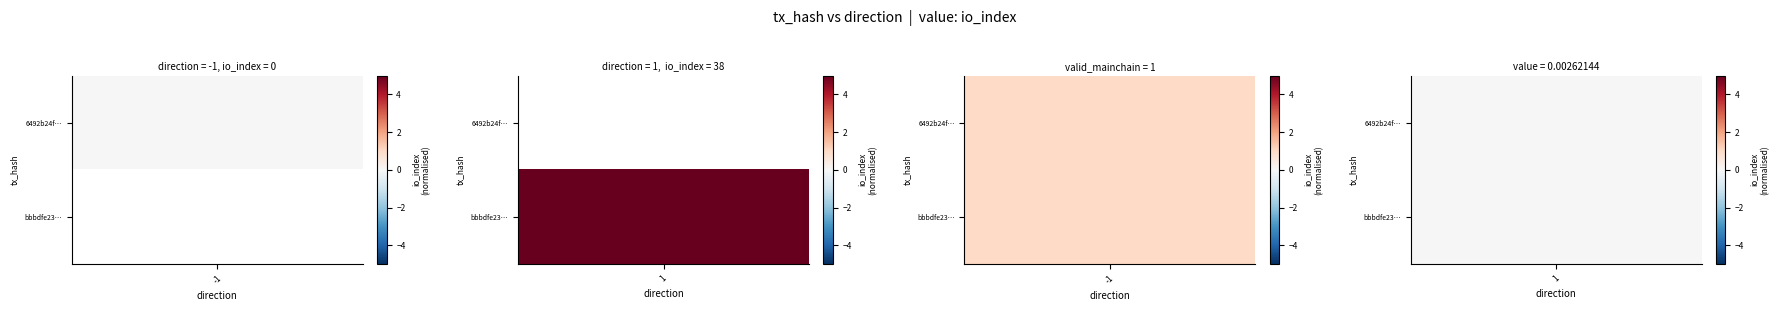

True or false: bbbdfe235ccfcb79677b7ecb64a2399719f0b29 has a value of 0.0 at value.

False